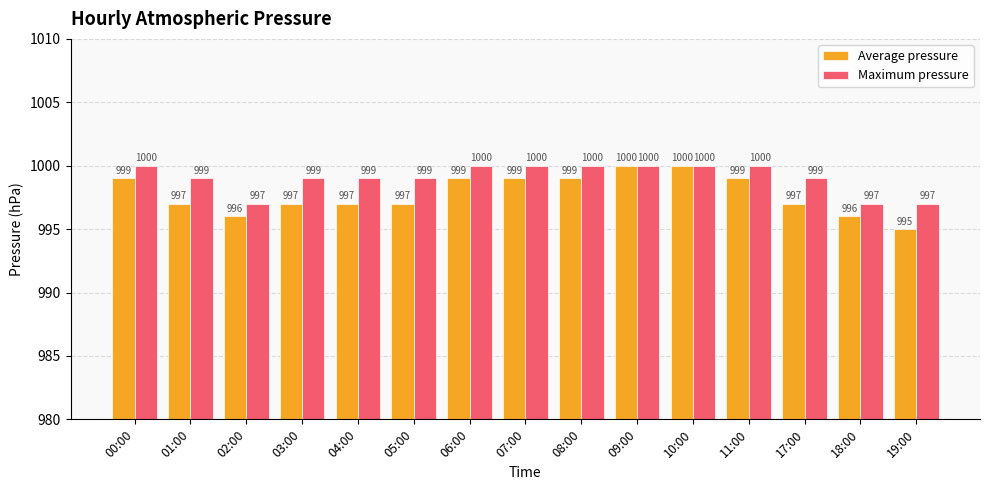

Between 02:00 and 10:00, which series saw the biggest shift?

Average pressure